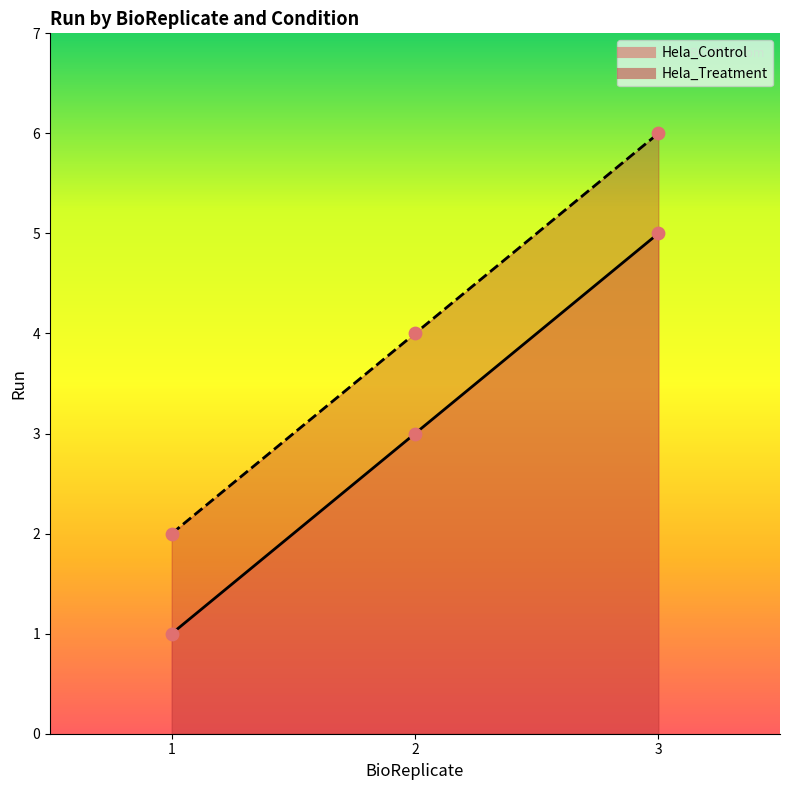

Which series contains the lowest Y value?

Hela_Control